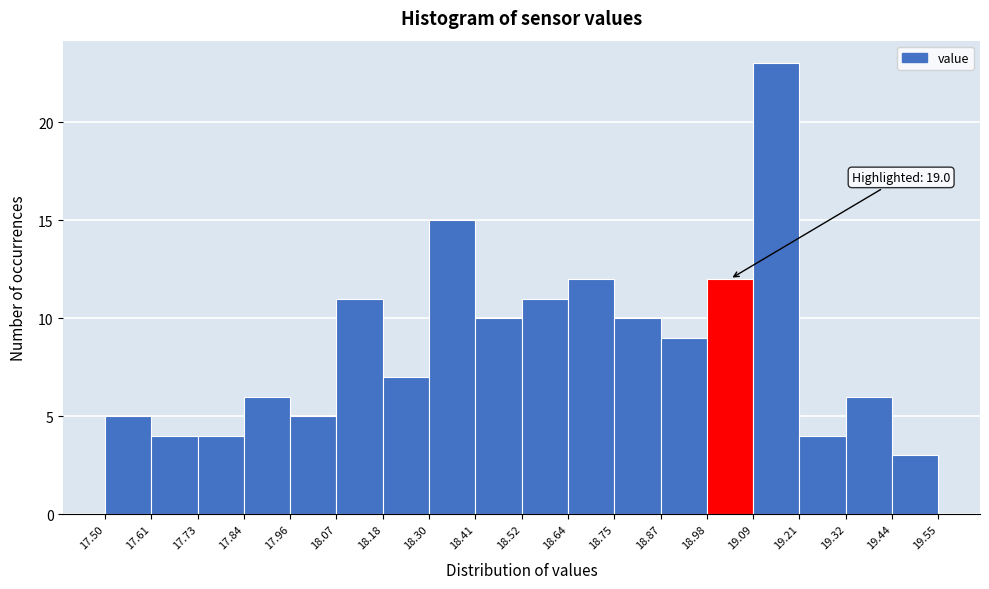

Over which range of the x-axis is the bar tallest?

19.09 to 19.21